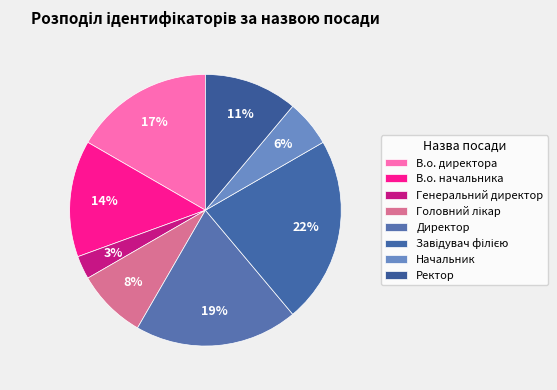

Count the number of slices in the pie.

8